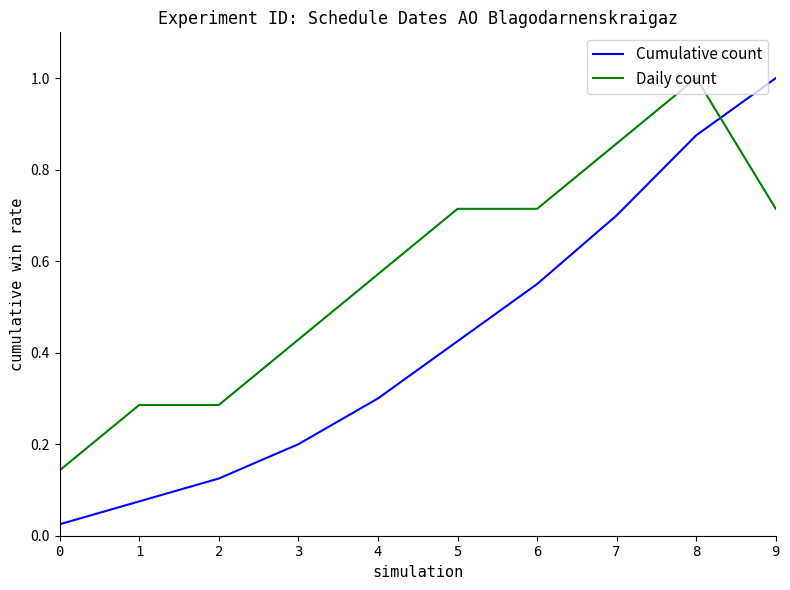

Is it true that Daily count equals 0.5 at 6?

False